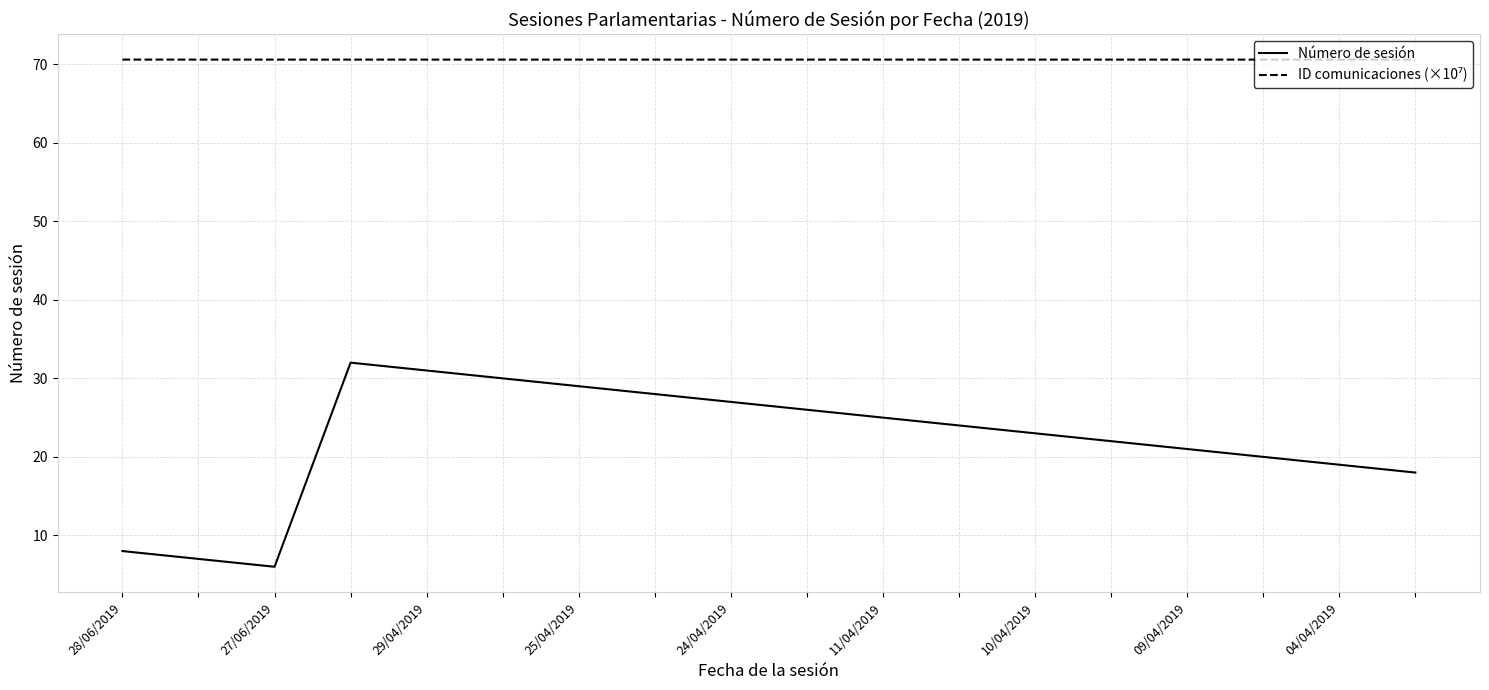

What is the difference between the maximum and minimum values in the Número de sesión series?

26.0